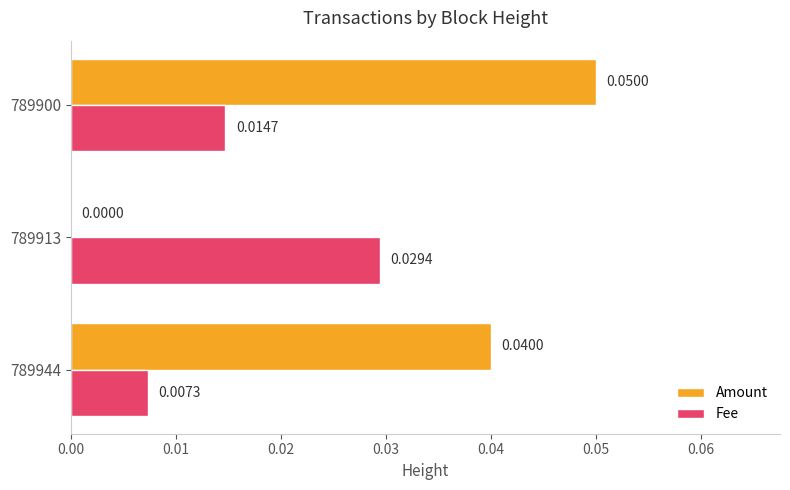

How many Amount values are between 0 and 1?

3